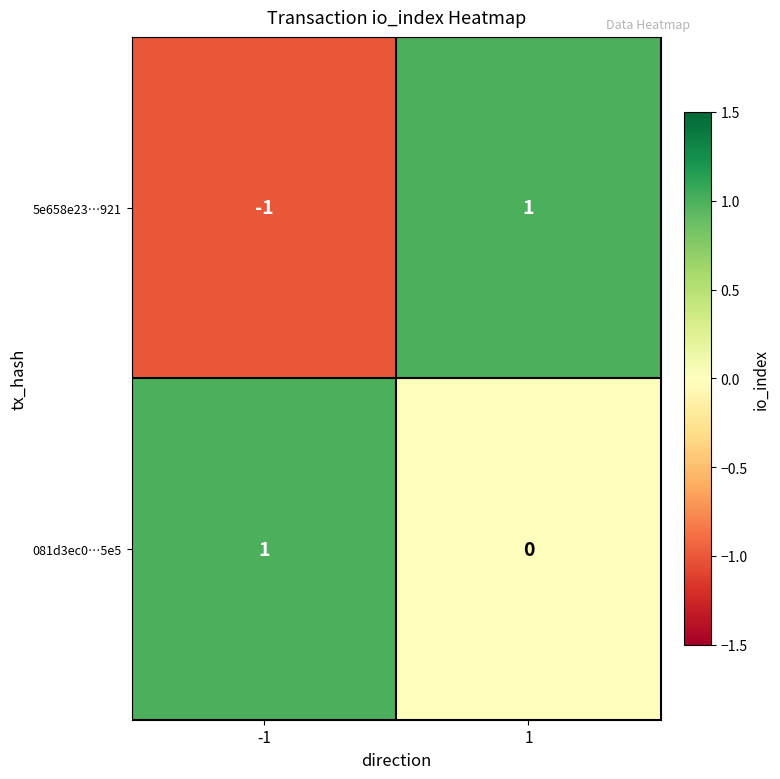

True or false: 081d3ec0…5e5 has a value of 1 at -1.

True